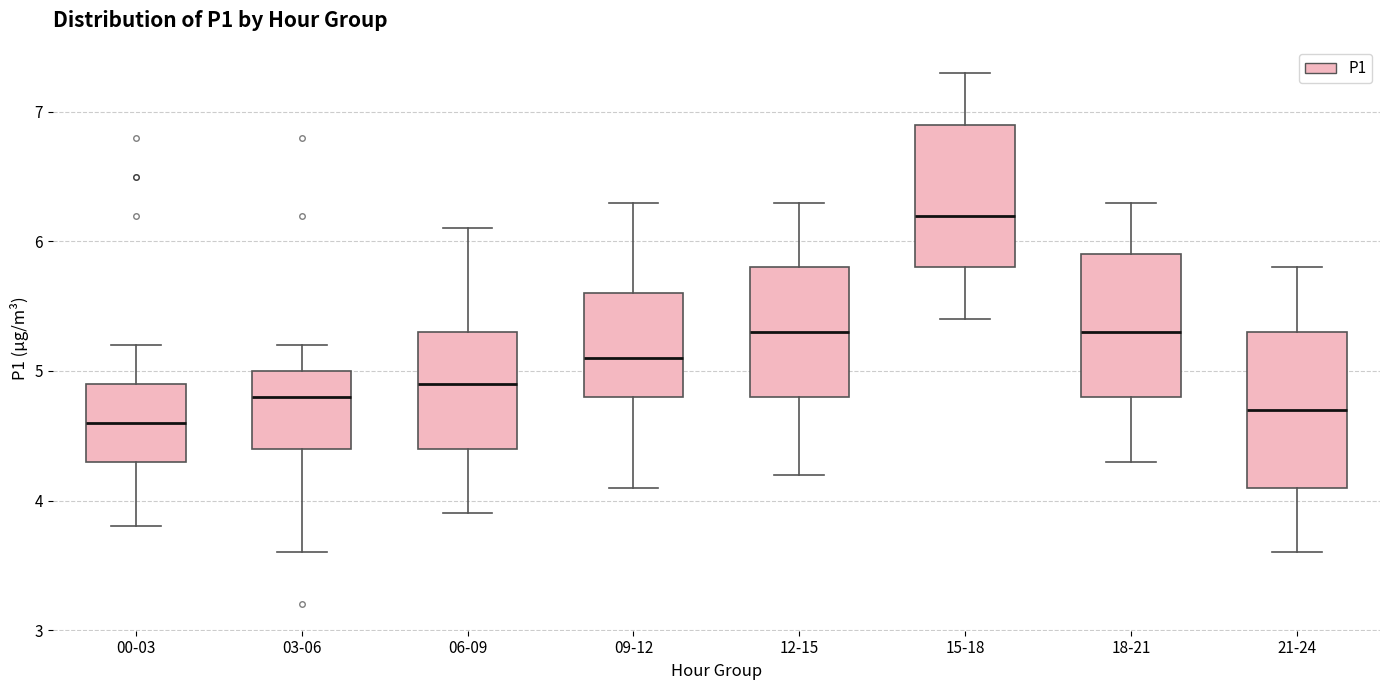

Reading left to right, read every box against the y-axis: the position of its median line, the range the box covers, and the ends of its whiskers. The values are not printed on the chart, so give them approximately, as read against the axis.

00-03: median 4.6, box 4.3 to 4.9, whiskers 3.8 to 5.2
03-06: median 4.8, box 4.4 to 5.0, whiskers 3.6 to 5.2
06-09: median 4.9, box 4.4 to 5.3, whiskers 3.9 to 6.1
09-12: median 5.1, box 4.8 to 5.6, whiskers 4.1 to 6.3
12-15: median 5.3, box 4.8 to 5.8, whiskers 4.2 to 6.3
15-18: median 6.2, box 5.8 to 6.9, whiskers 5.4 to 7.3
18-21: median 5.3, box 4.8 to 5.9, whiskers 4.3 to 6.3
21-24: median 4.7, box 4.1 to 5.3, whiskers 3.6 to 5.8